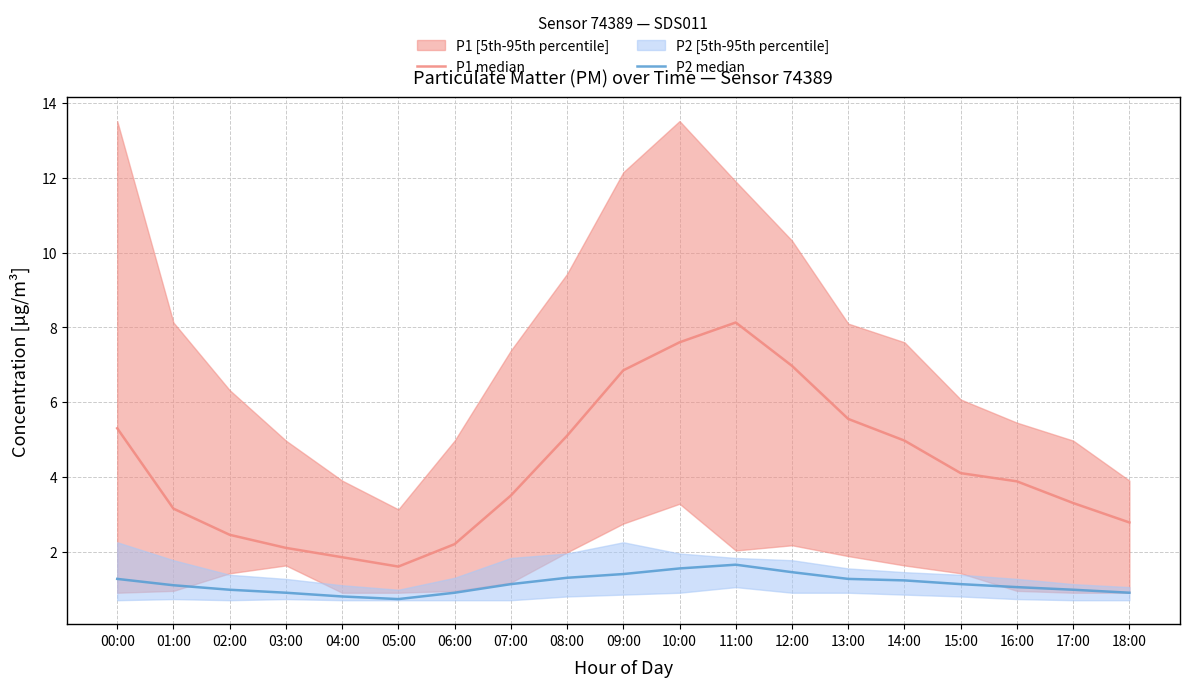

How many values in the P1 median series are below 3?

6